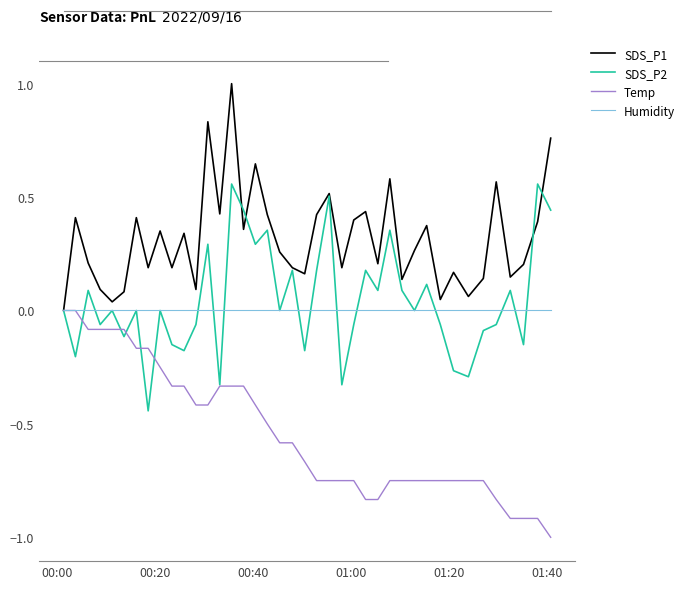

What is the average value of the Temp series?

-0.5